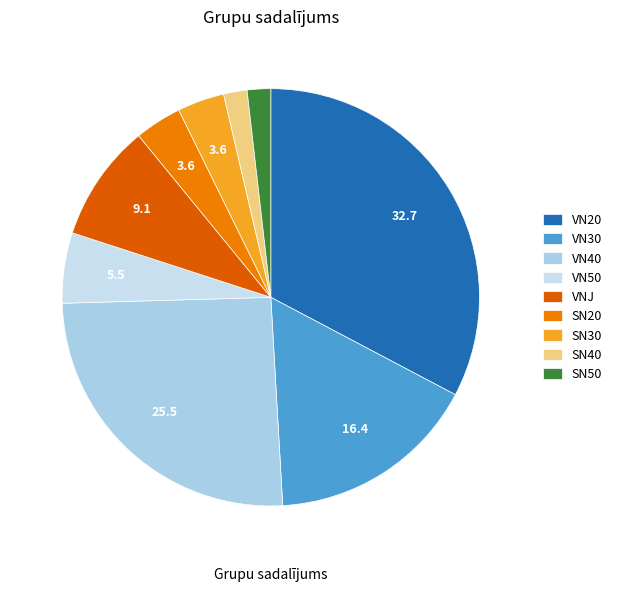

Does SN30 account for over 50% of the chart?

No